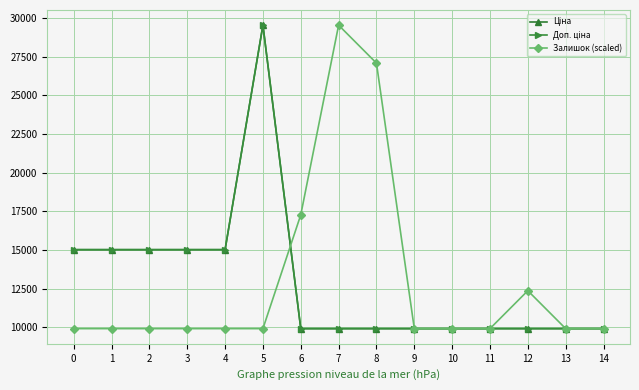

Where is the first local maximum for Доп. ціна?

5